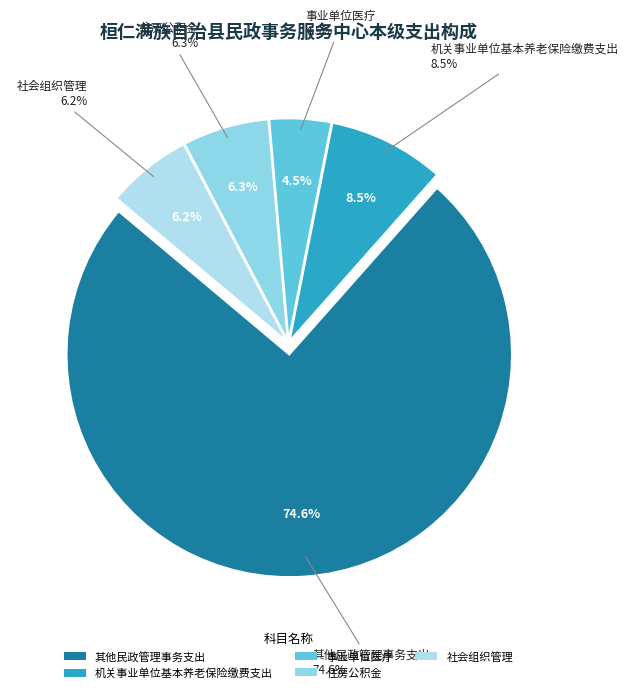

True or false: 住房公积金 accounts for 6% of the total.

True